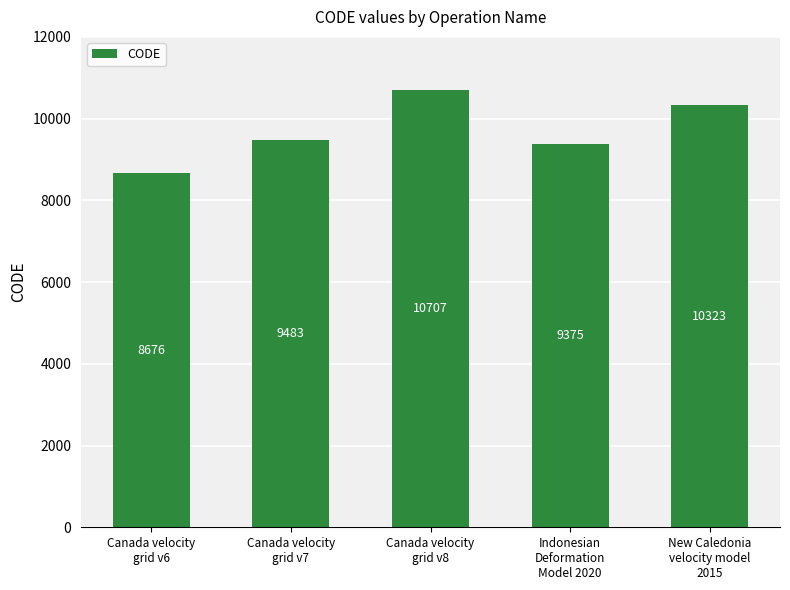

Is it true that the value at Canada velocity
grid v6 is 2547?

False